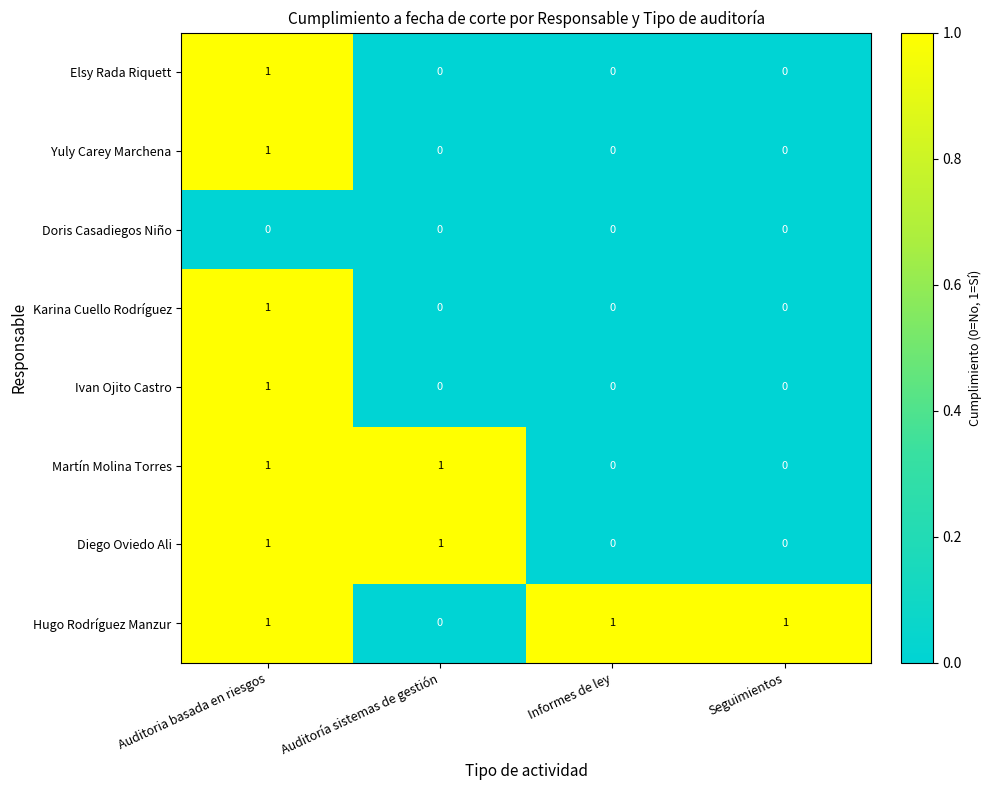

What is the sum of all Hugo Rodríguez Manzur values?

3